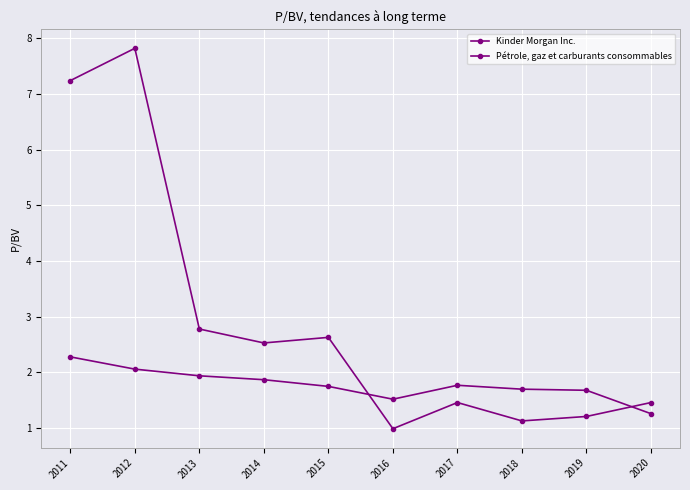

List the series in order of their peak value, lowest first.

Pétrole, gaz et carburants consommables, Kinder Morgan Inc.